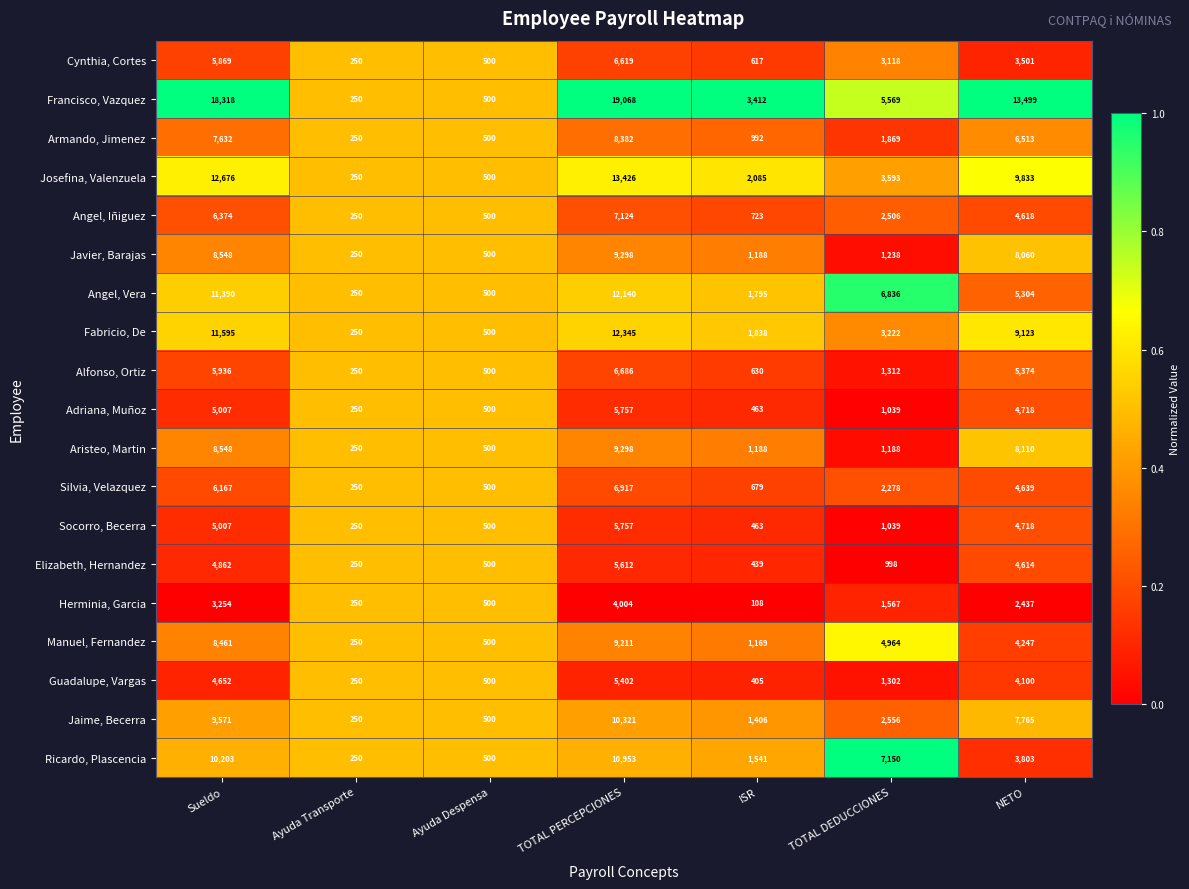

Which series has the largest range (max minus min)?

Francisco, Vazquez